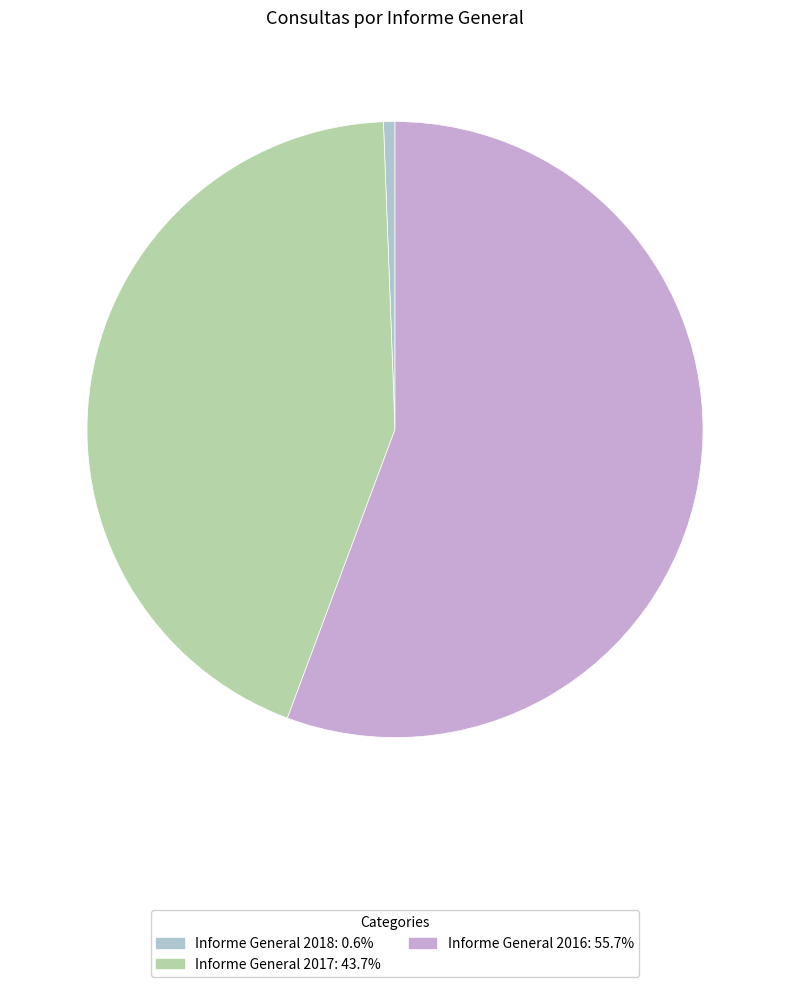

What is the ratio of the value at Informe General 2017 to the value at Informe General 2016?

0.8